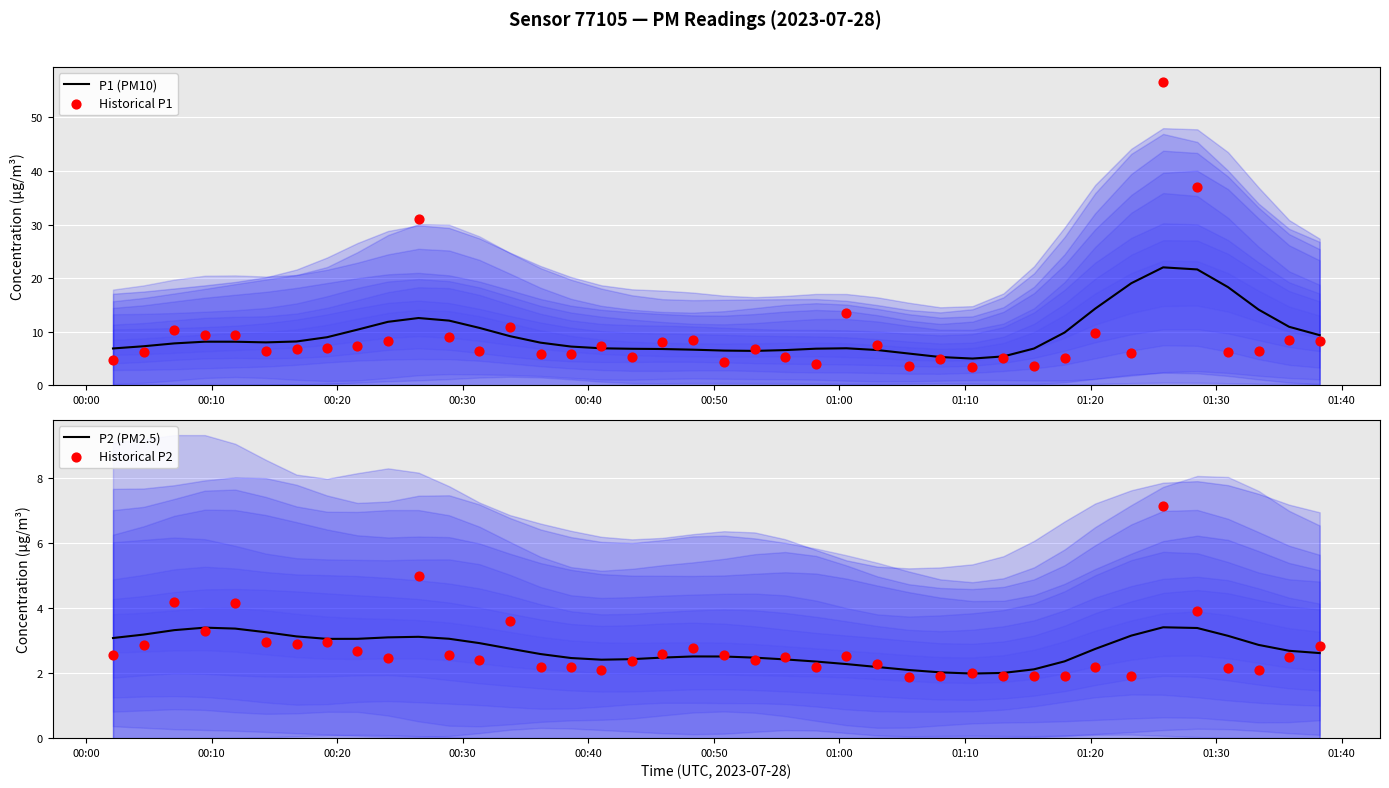

Is the value of P1 (PM10) at 28 greater than the value of Historical P1 at 24?

No